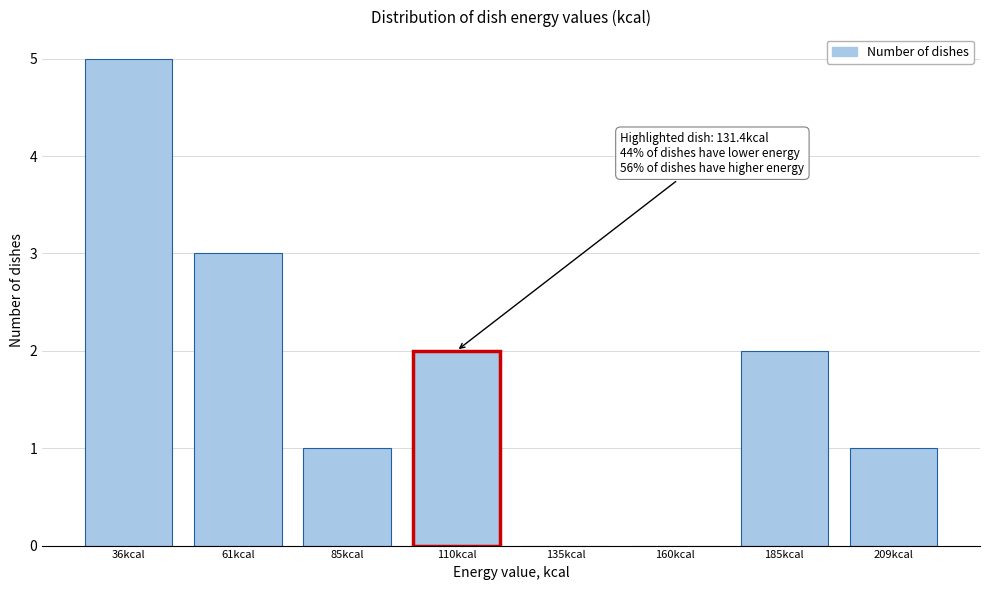

Reading right to left, list all the values displayed in this chart.

209kcal=1	185kcal=2	160kcal=0	135kcal=0	110kcal=2	85kcal=1	61kcal=3	36kcal=5